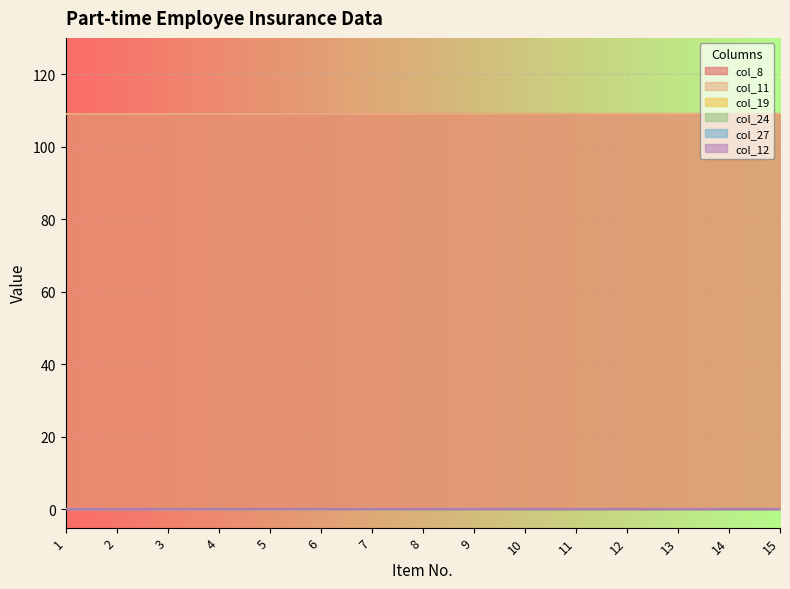

At which category does the chart reach its minimum across all series?

1